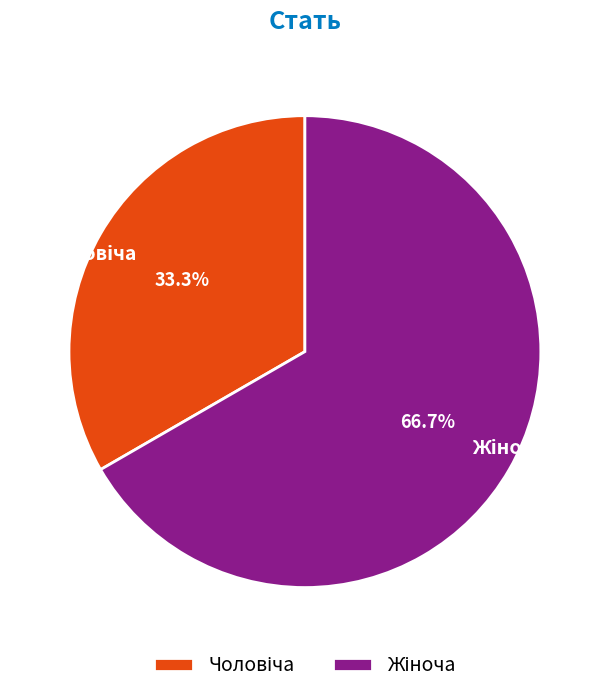

Does any single category account for the majority?

Yes